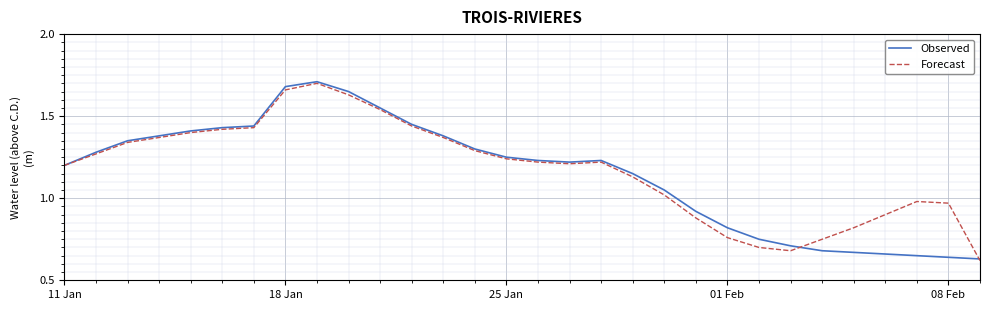

What is the difference between the maximum and minimum values in the Forecast series?

1.1